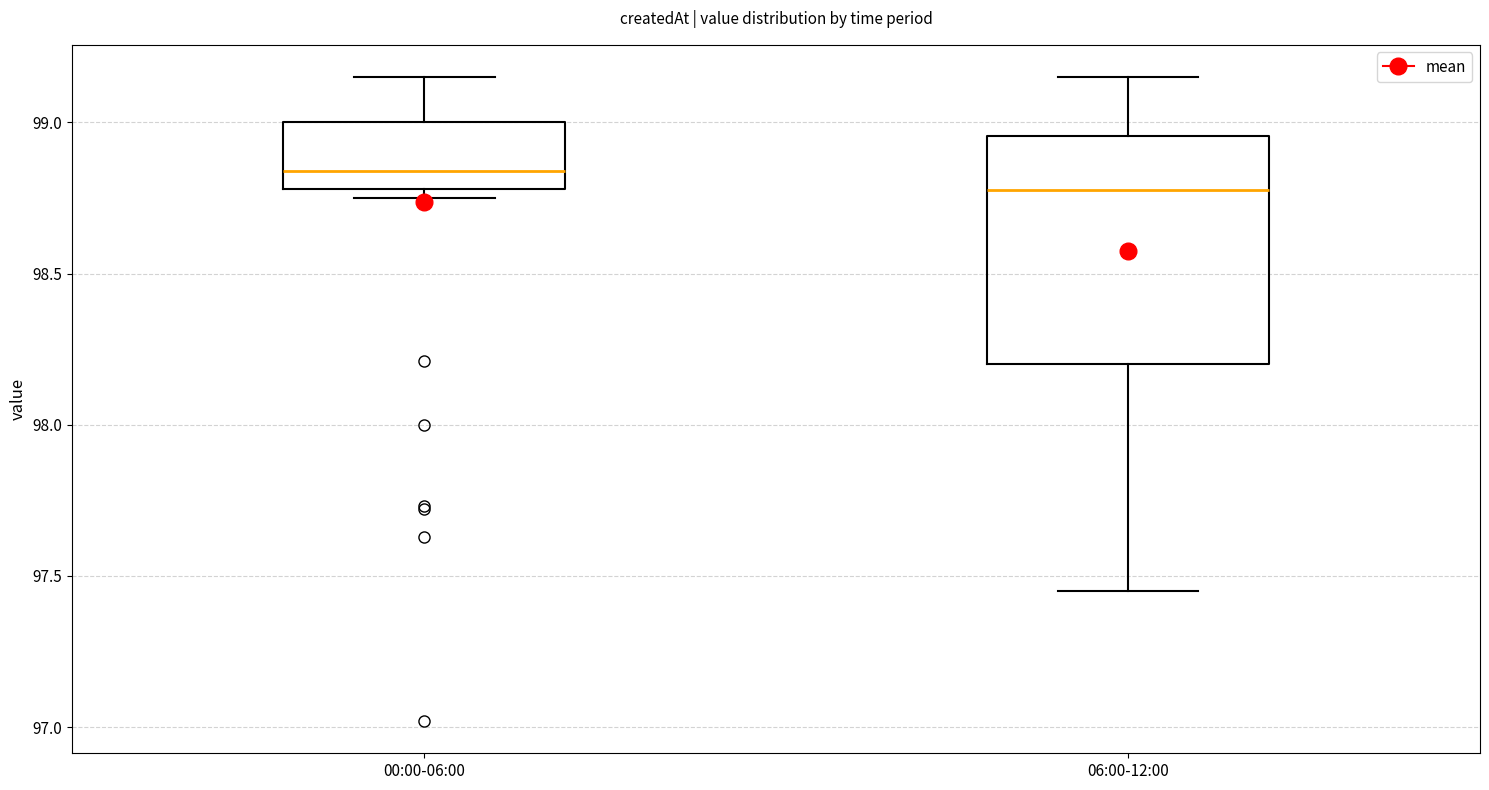

Where is the lower edge of the box for 00:00-06:00 on the y-axis? The values are not printed on the chart, so give them approximately, as read against the axis.

98.80